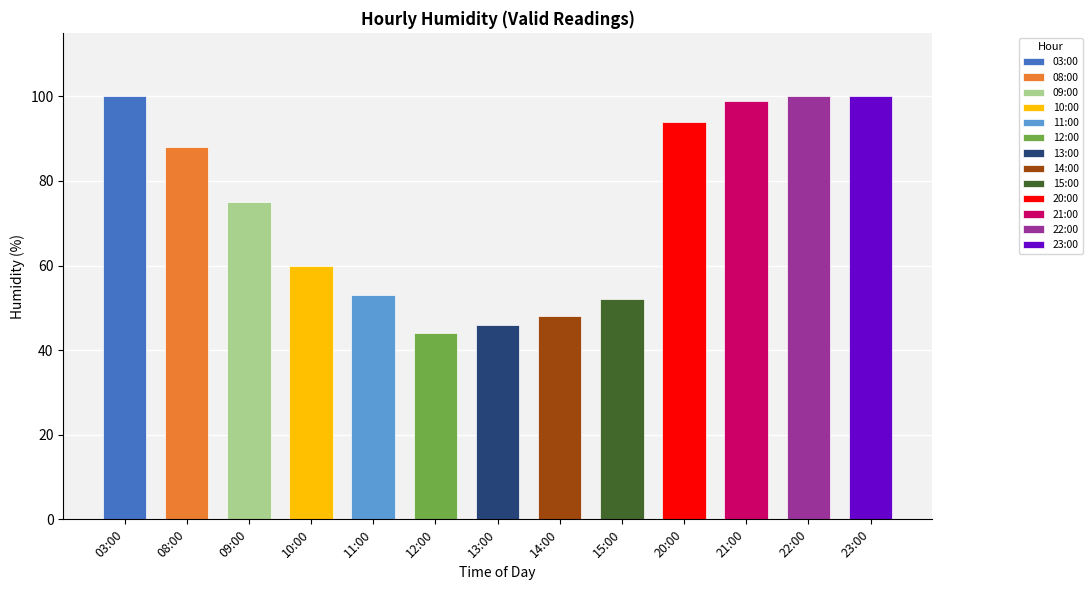

Are the bars horizontal?

No